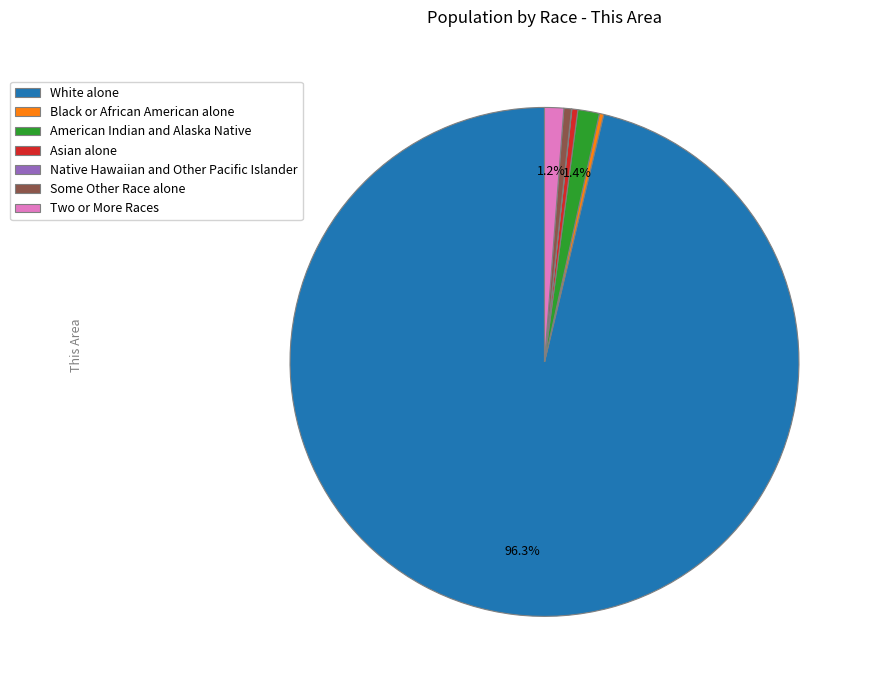

What is the ratio of the value at White alone to the value at Some Other Race alone?

198.4